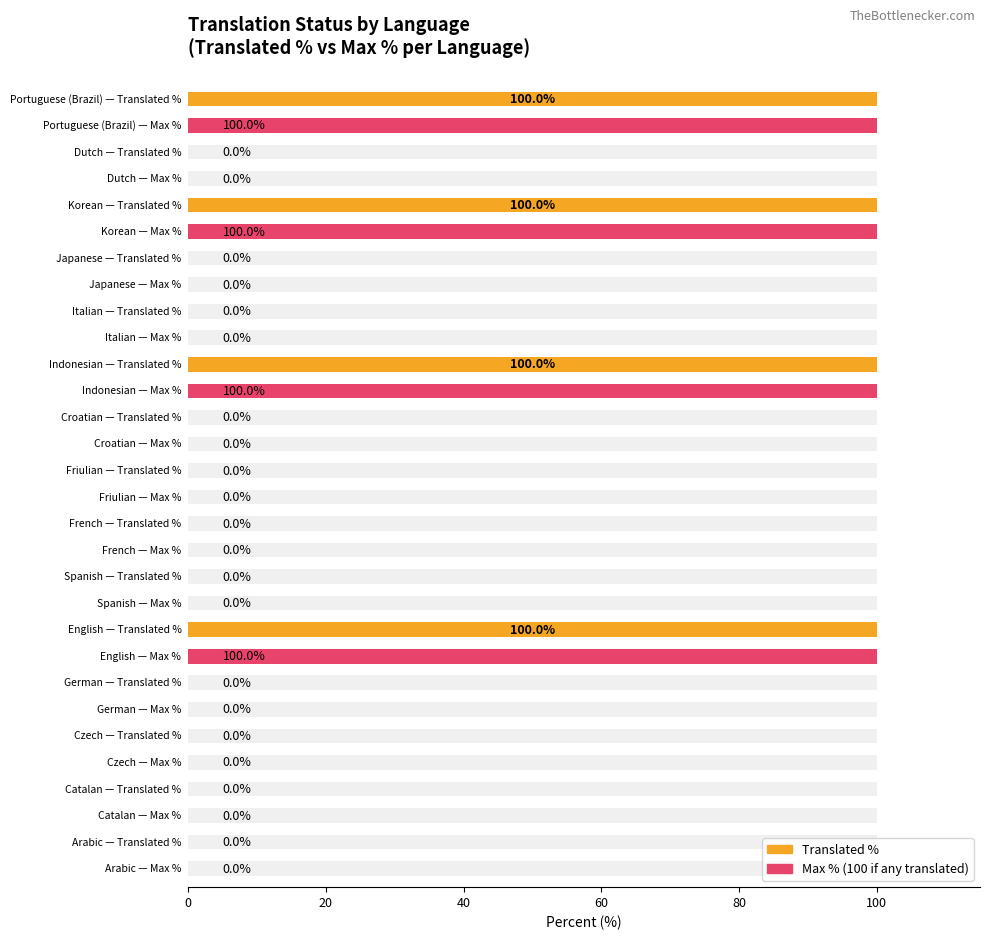

Reading left to right, extract all data points from this chart.

Translated %: 0	0	0	0	100	0	0	0	0	100	0	0	100	0	100
Max (100% if any translated): 0	0	0	0	100	0	0	0	0	100	0	0	100	0	100